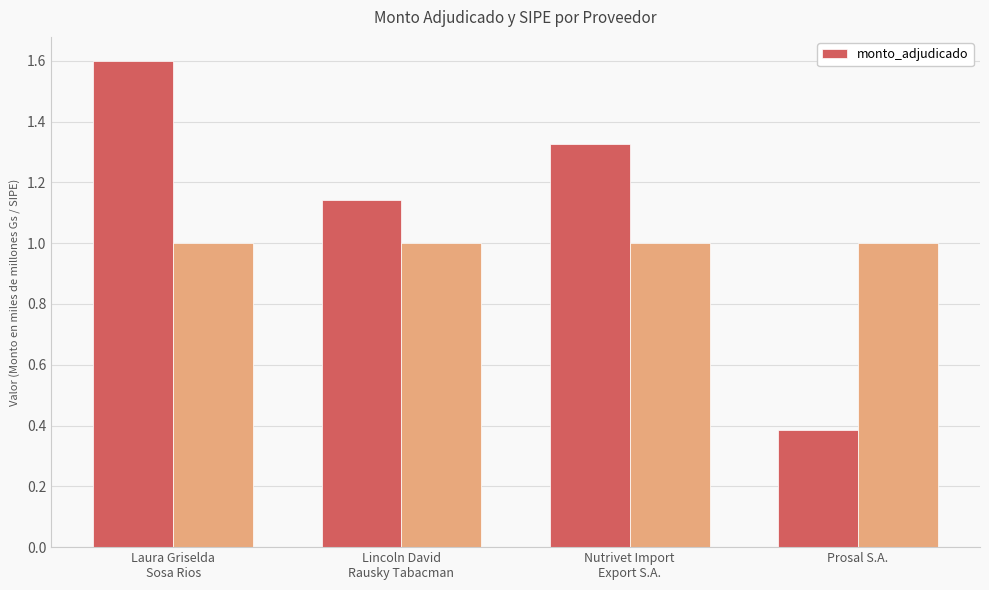

How many data points are less than 1?

1